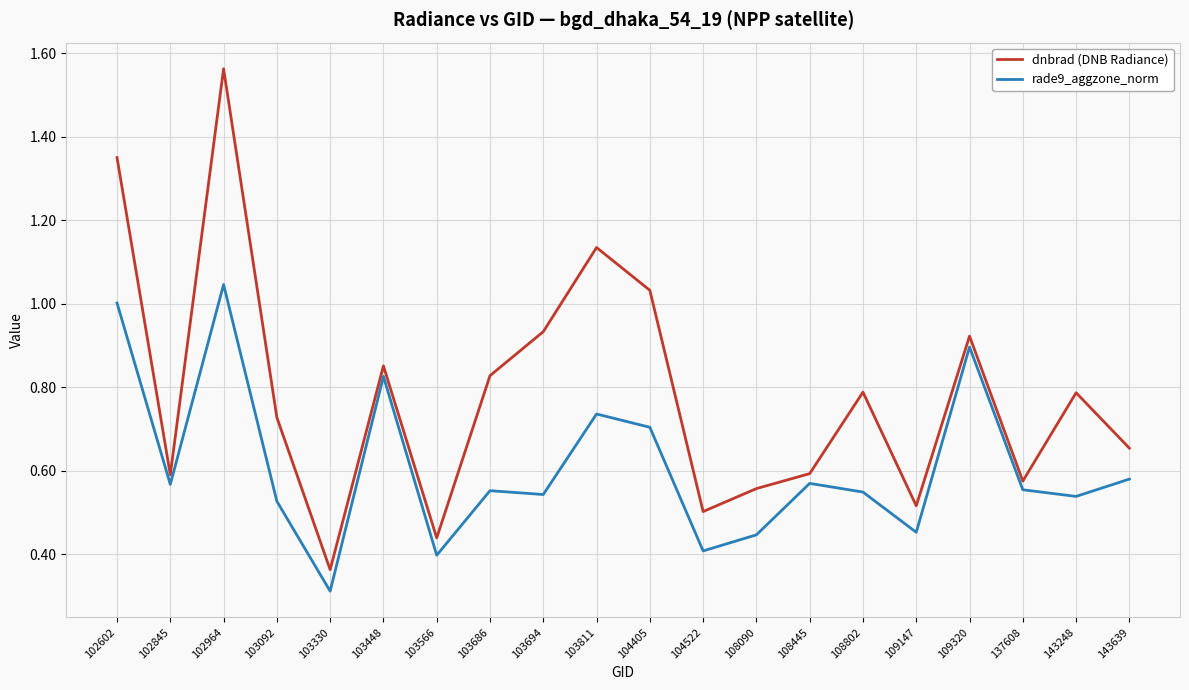

At which label is dnbrad (DNB Radiance) closest to 0?

103330